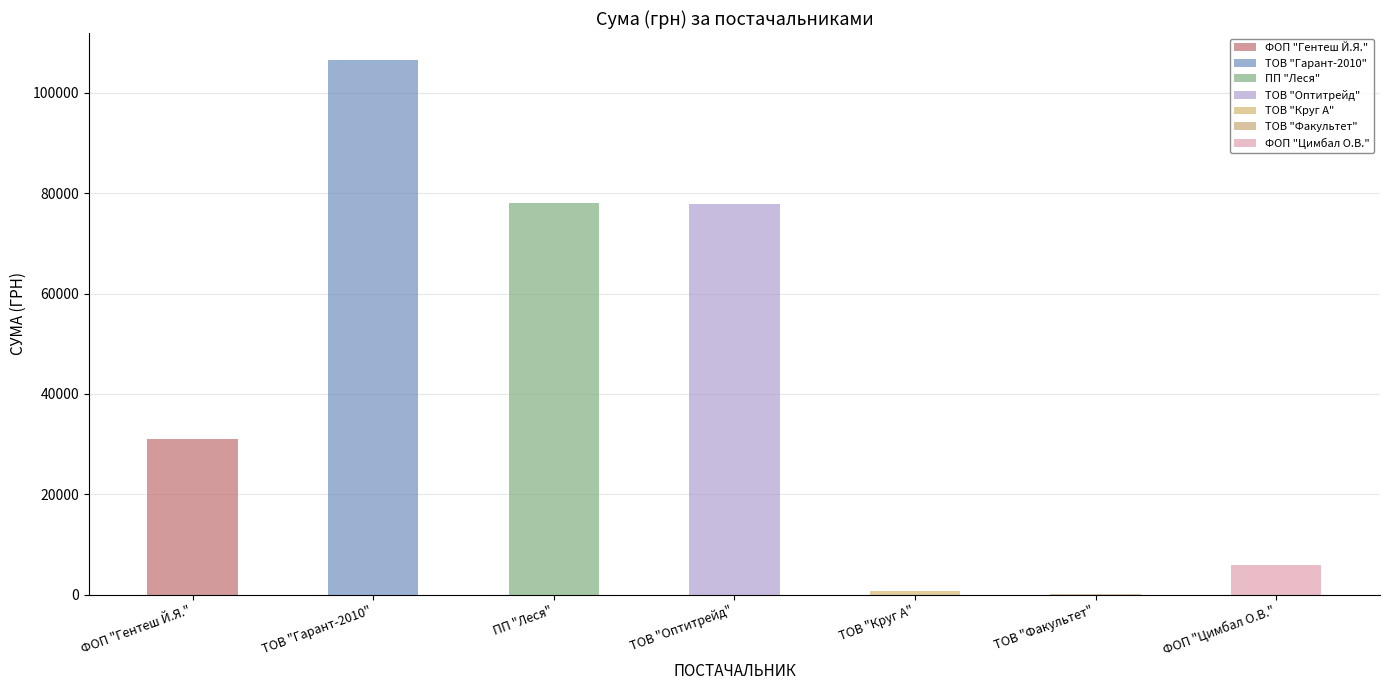

Where does the data first go above 31102?

ФОП "Гентеш Й.Я."